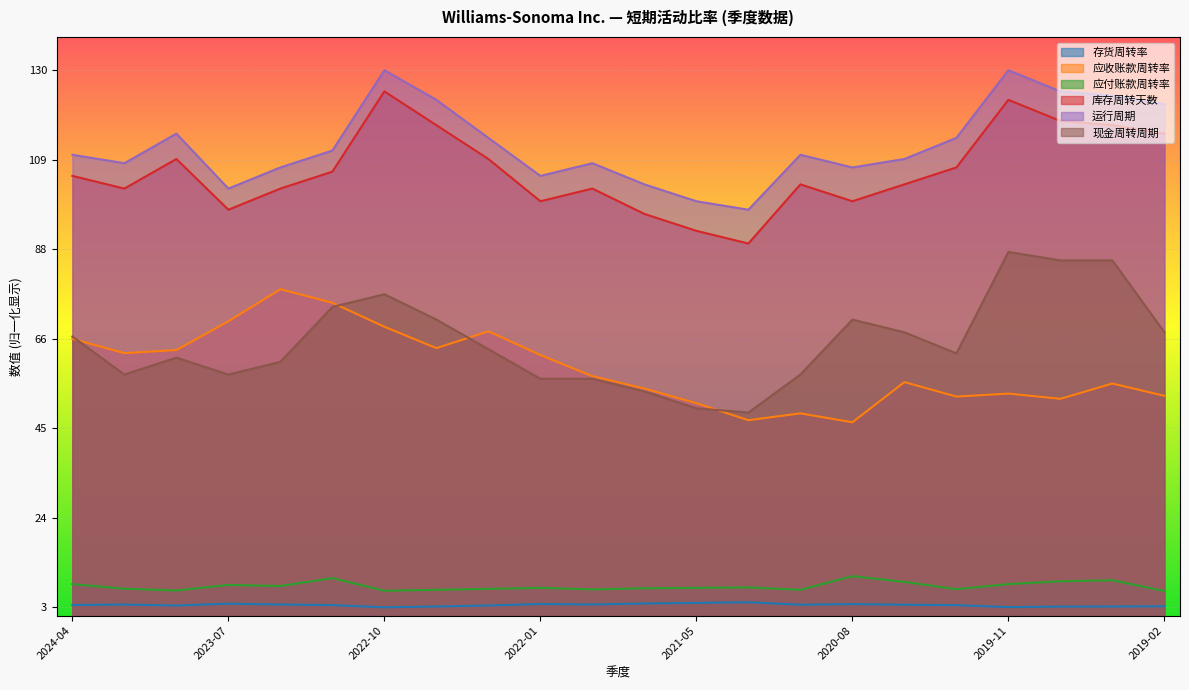

What is the approximate value of 现金周转周期 at 2022-01?

57.3